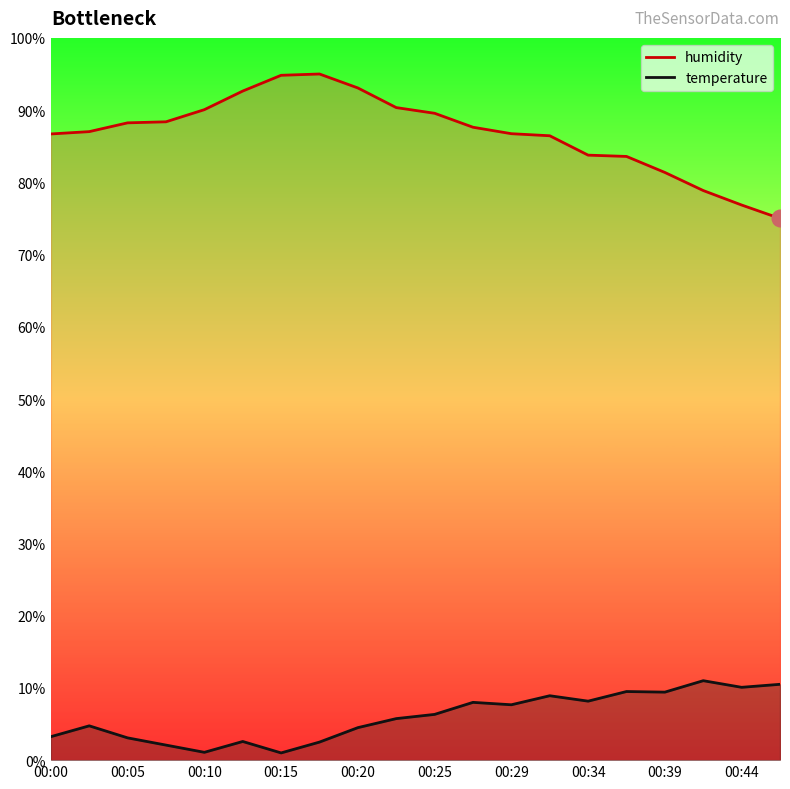

True or false: temperature and humidity cross at least once.

False